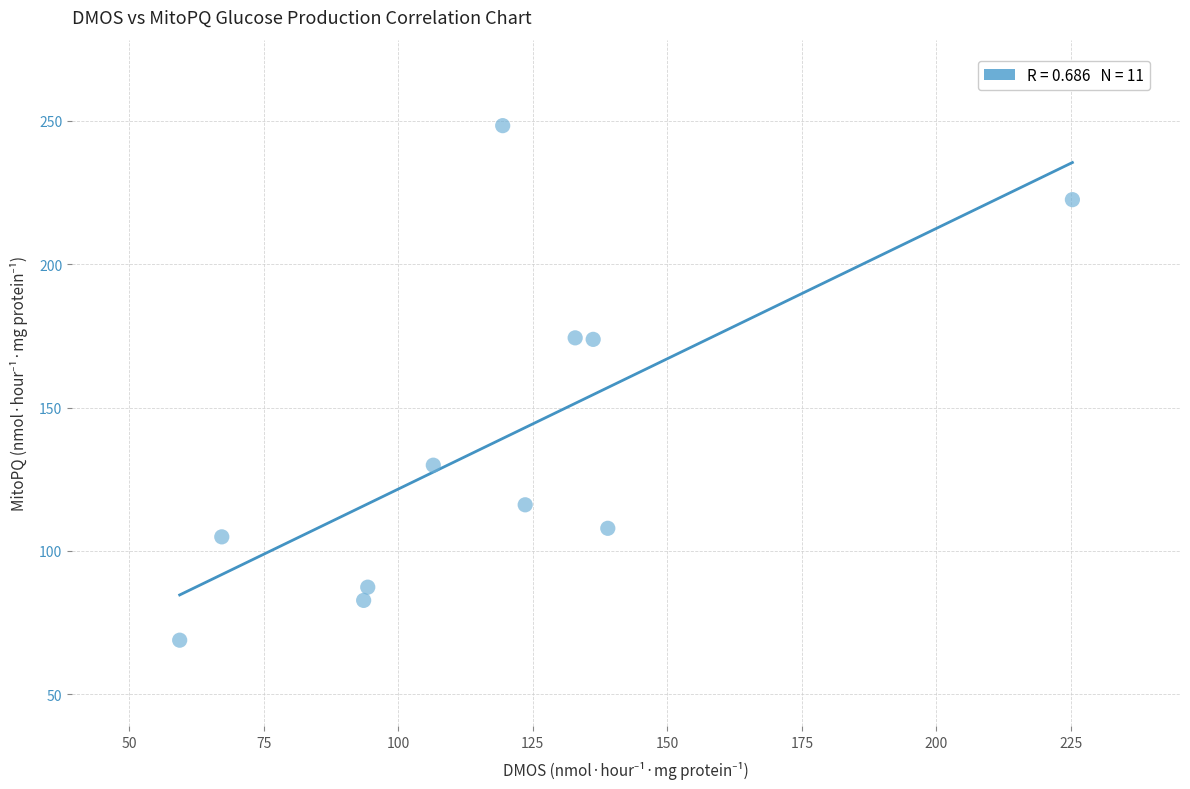

What is the range of X values (max minus min)?

165.9